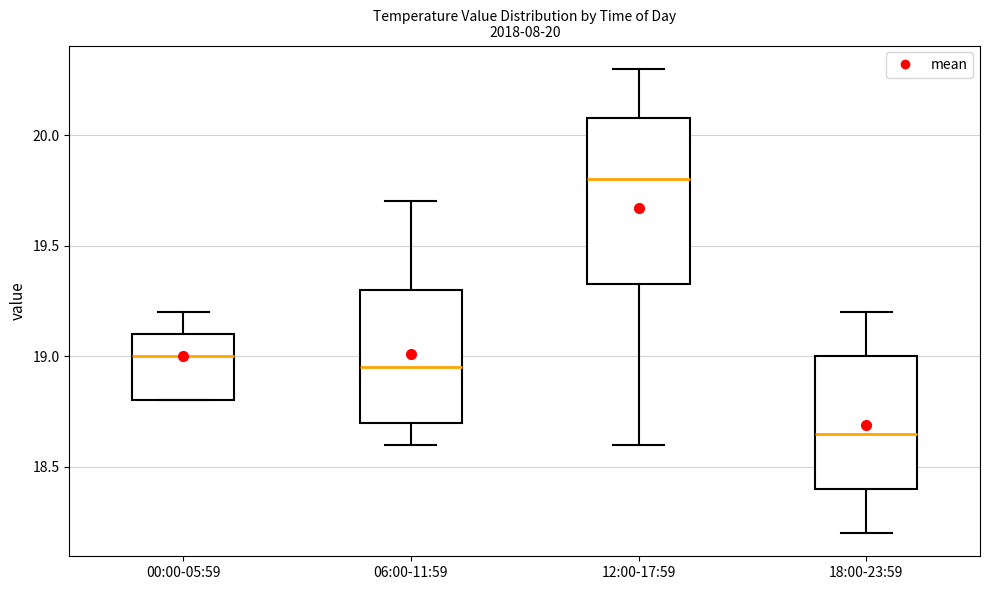

Which box has the lowest median line?

18:00-23:59